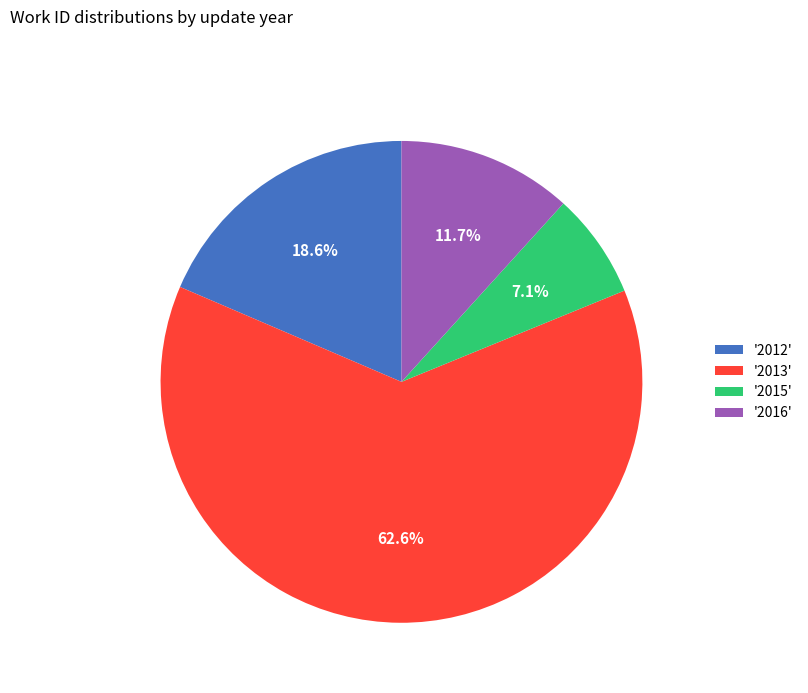

Rank the categories by value from lowest to highest.

'2015', '2016', '2012', '2013'